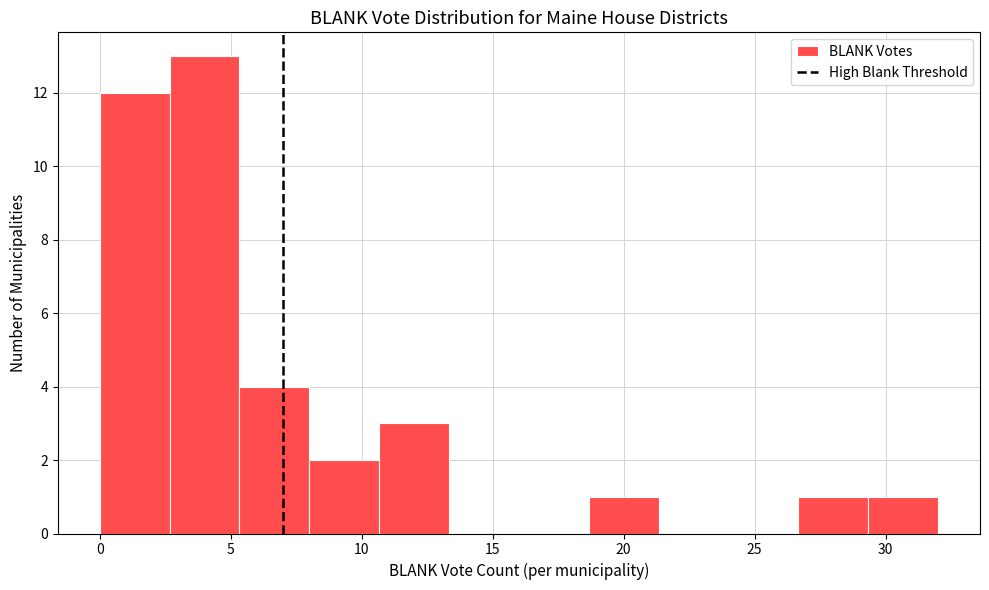

How tall is the bar that spans 5.5 to 8.0 on the x-axis? Neither the bar edges nor the heights are printed on the chart, so give them approximately, as read against the axes.

4